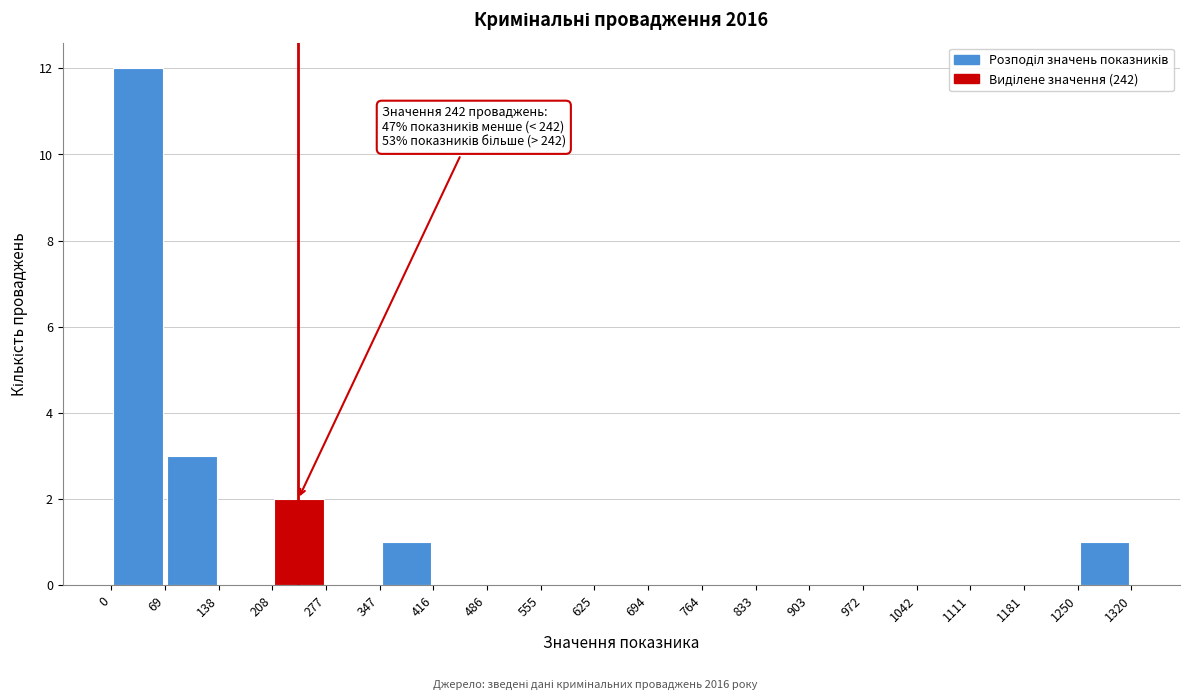

Over which range of the x-axis is the bar tallest?

0 to 69